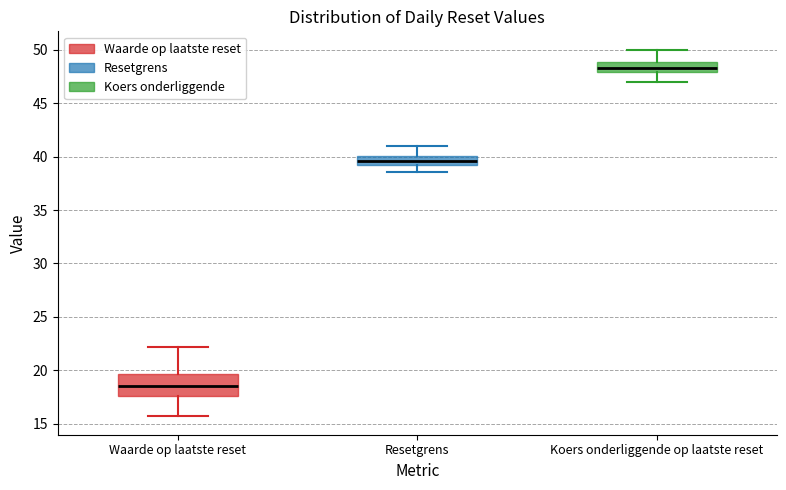

Where is the upper edge of the box for Resetgrens on the y-axis? The values are not printed on the chart, so give them approximately, as read against the axis.

40.0